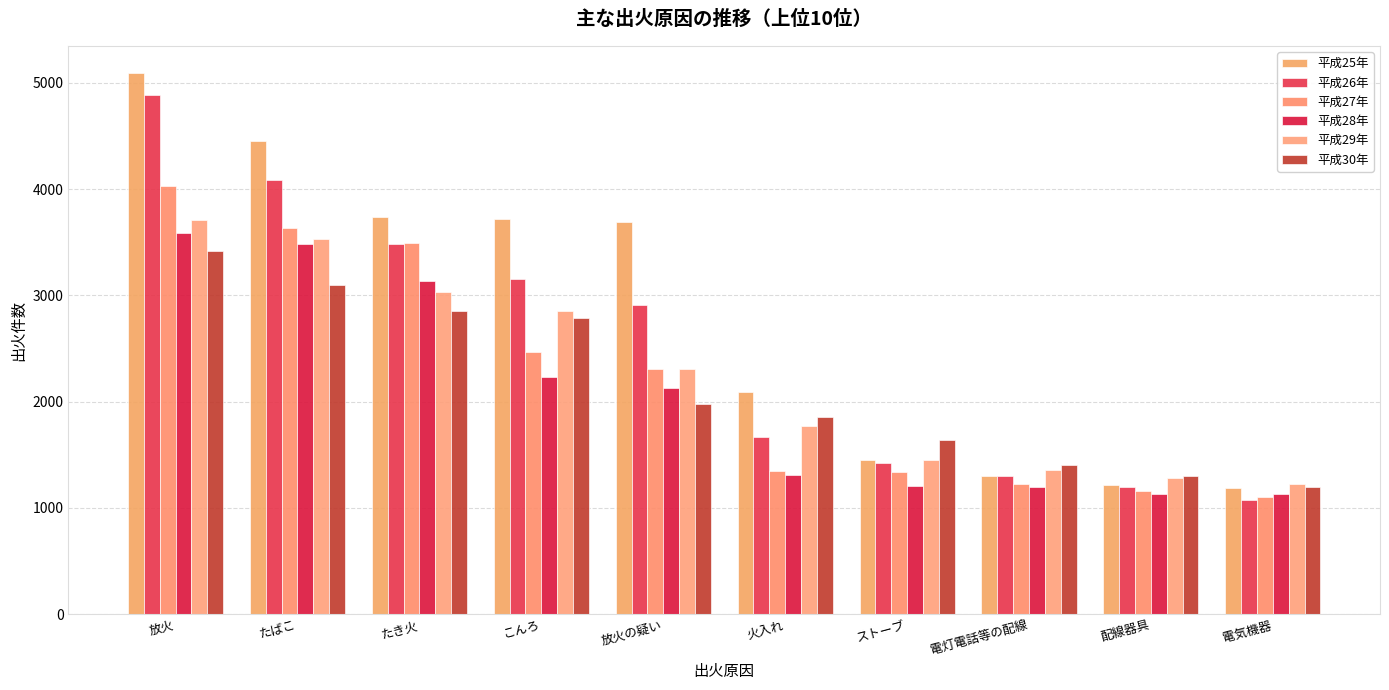

What is the difference between the maximum and second lowest values in the 平成25年 series?

3874